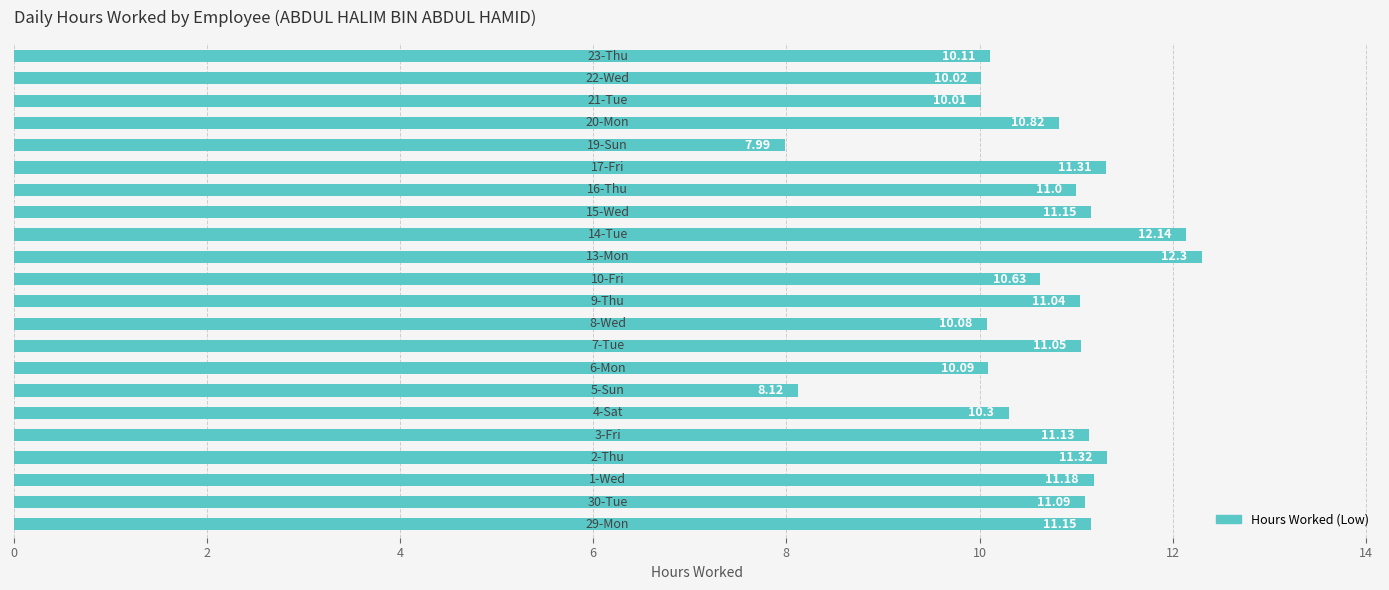

What is the difference between the second highest and second lowest values?

4.0